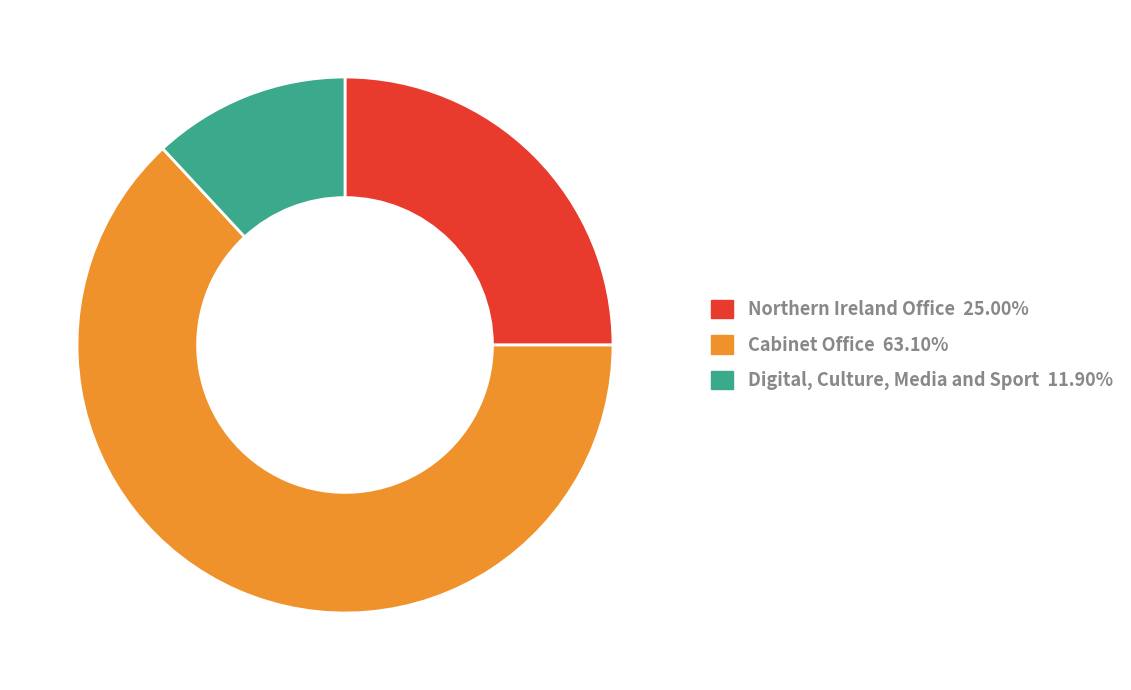

The Digital, Culture, Media and Sport slice represents 1% of the pie. True or false?

False